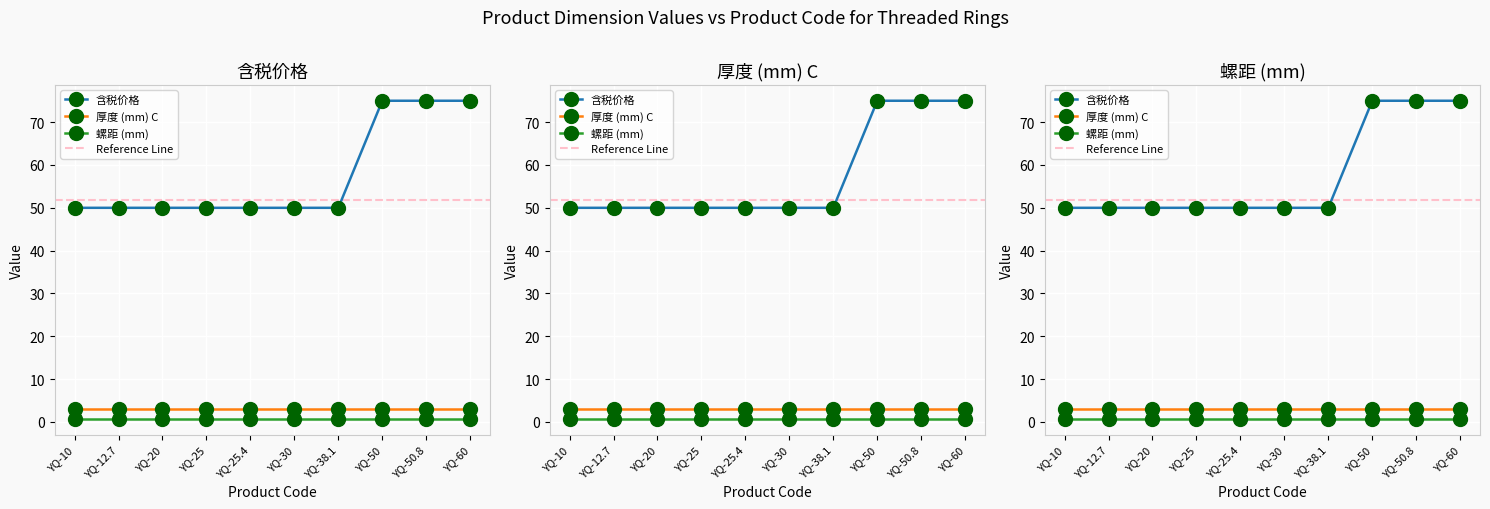

What is the label of the 9th point from the left?

YQ-50.8